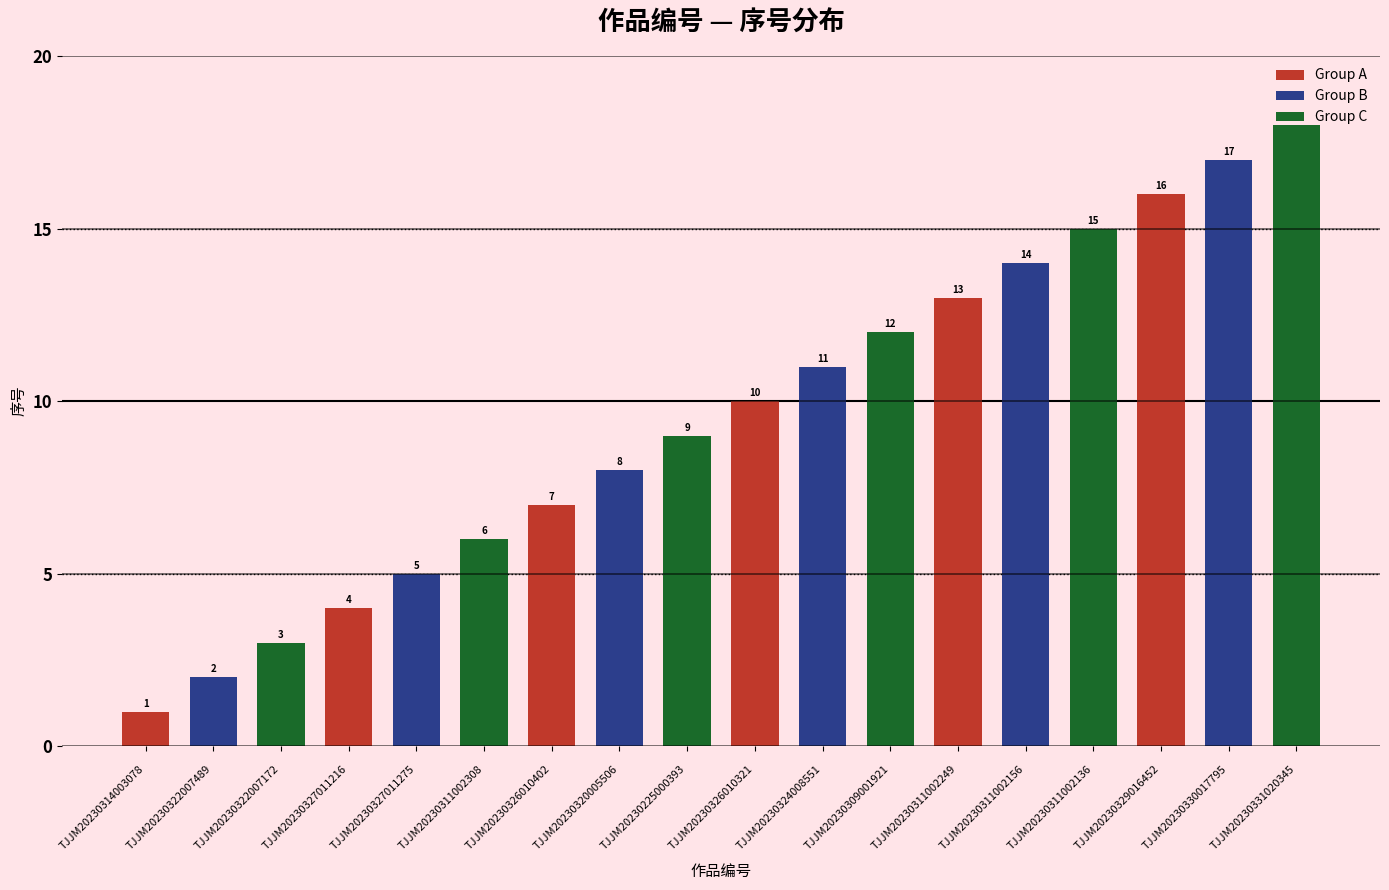

How many distinct data groups are displayed?

3